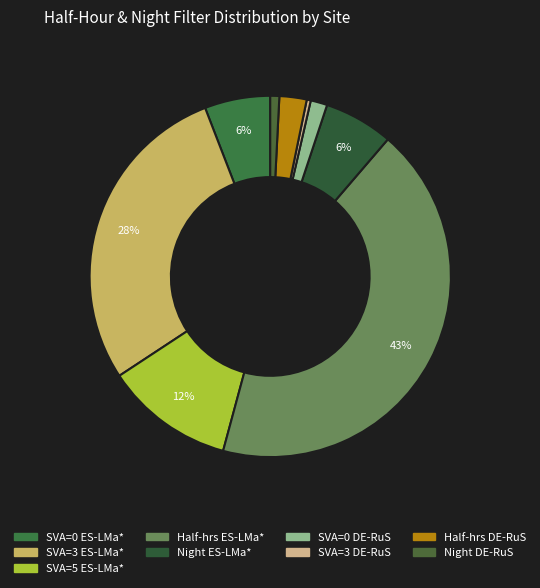

How many segments does this pie chart have?

9